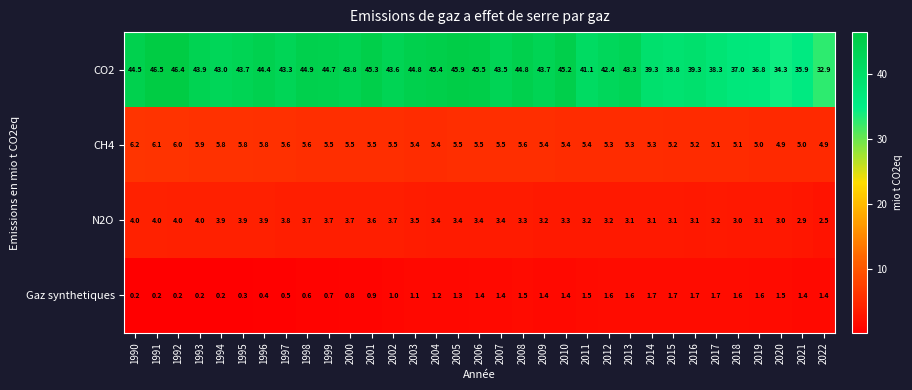

List the series in order of their peak value, lowest first.

Gaz synthetiques, N2O, CH4, CO2